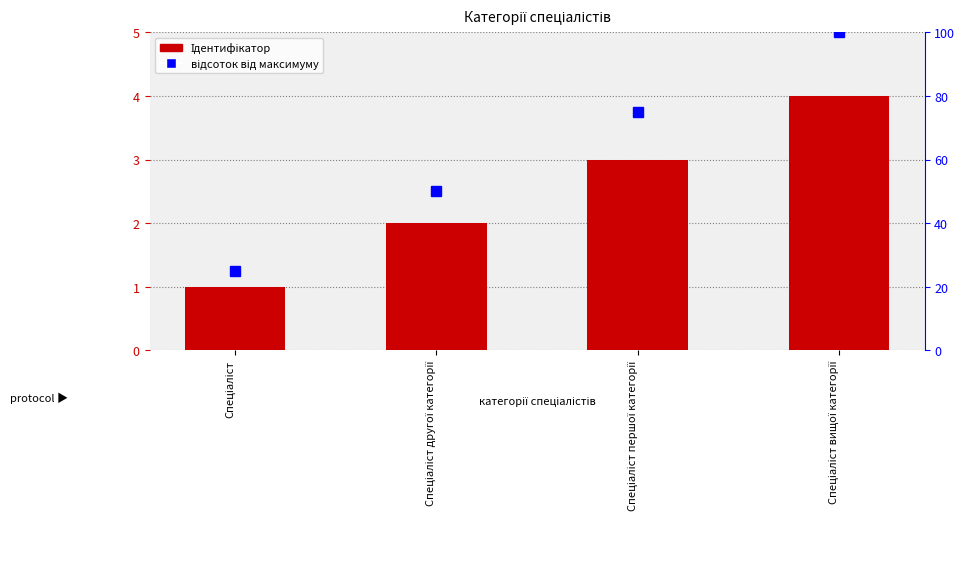

What is the average value of the Ідентифікатор series?

2